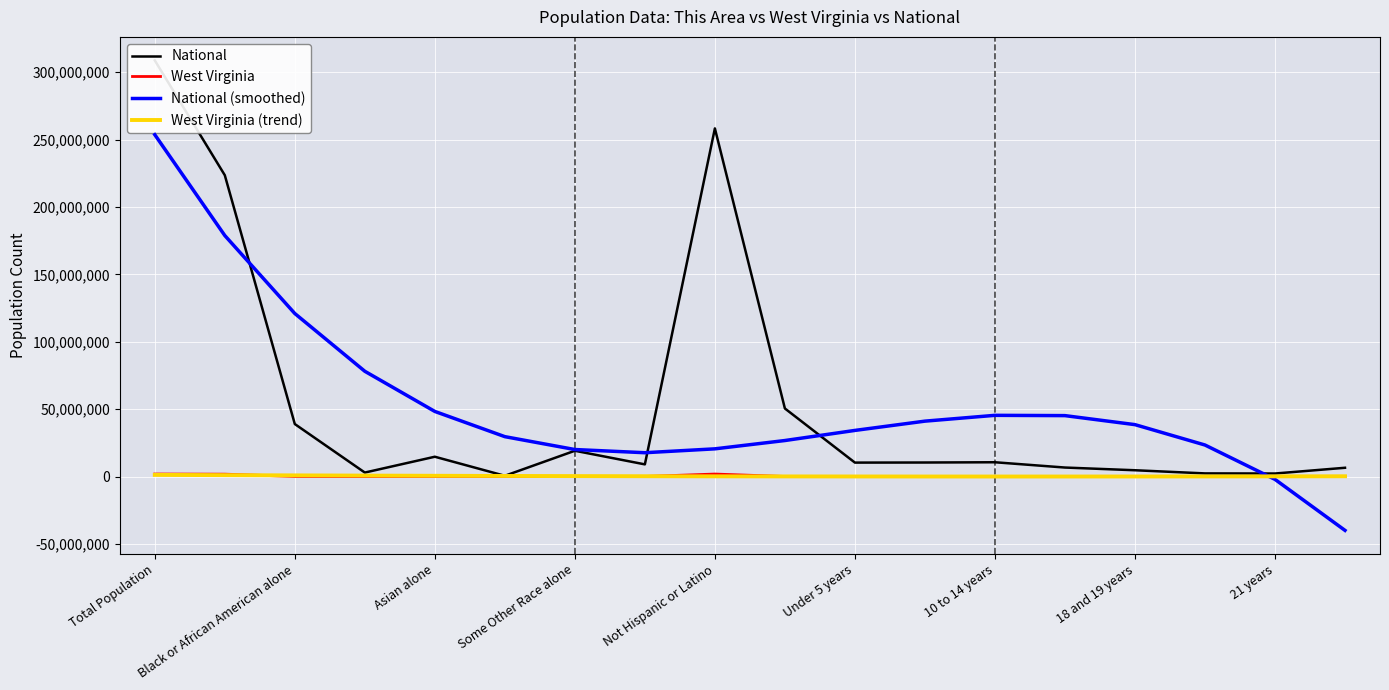

True or false: National has a value of 1793033.5 at 17.

False